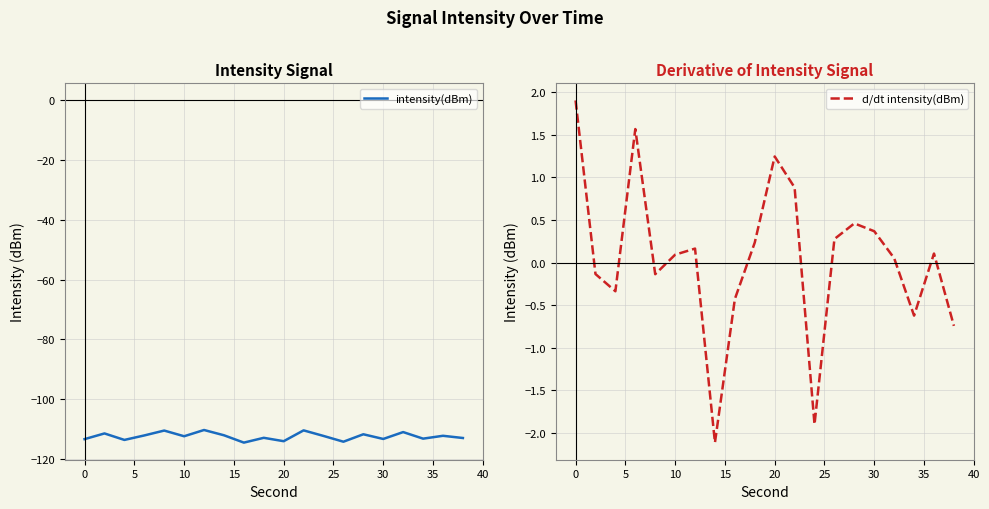

What is the maximum value for intensity(dBm)?

-110.4